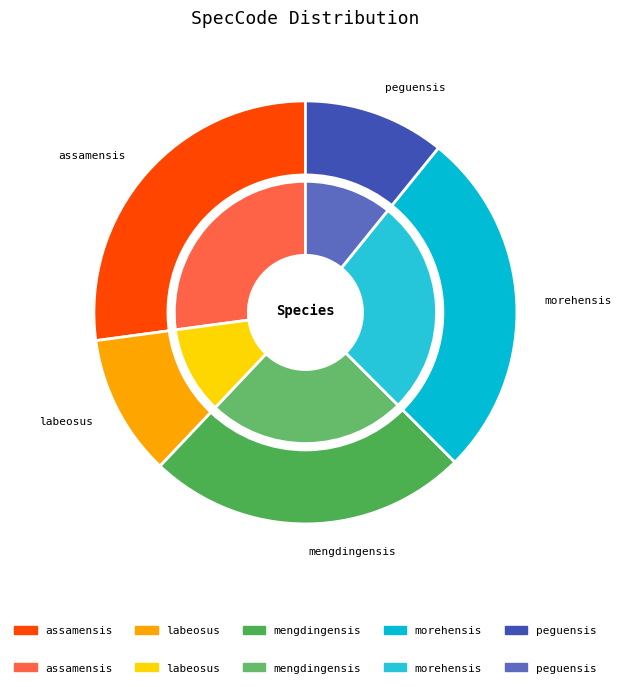

How many segments does this pie chart have?

5